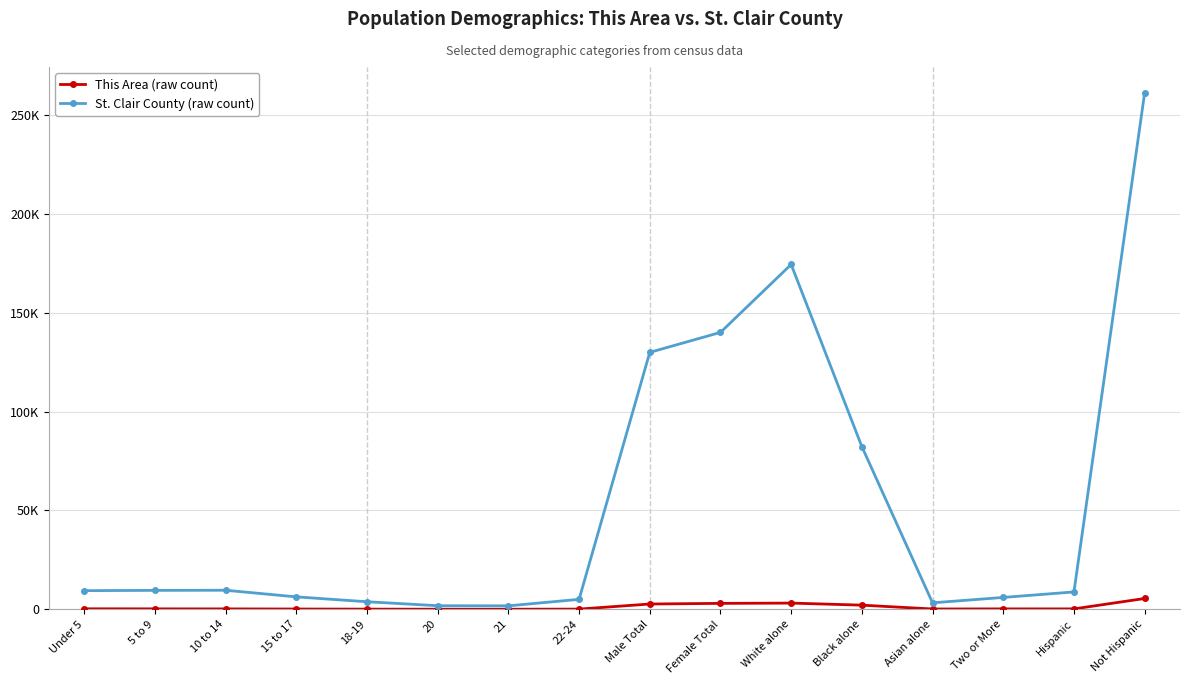

What is the difference between the maximum and minimum values in the This Area (raw count) series?

5440